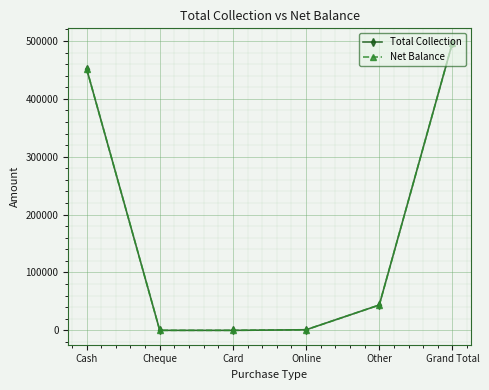

Does the chart have visible grid lines?

Yes